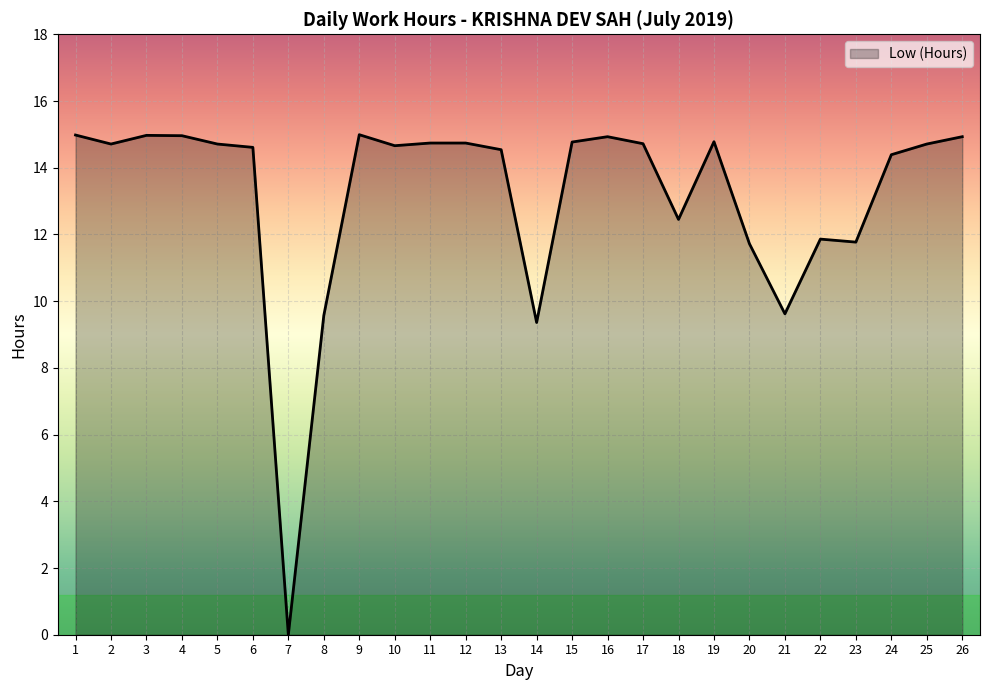

Where is the first local minimum?

2